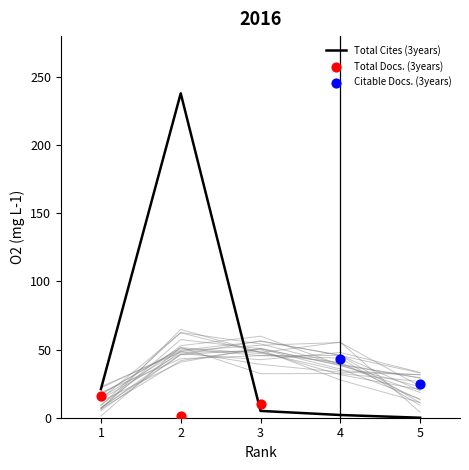

What are all the series names shown in the legend?

Total Docs. (3years), Total Cites (3years), Citable Docs. (3years)